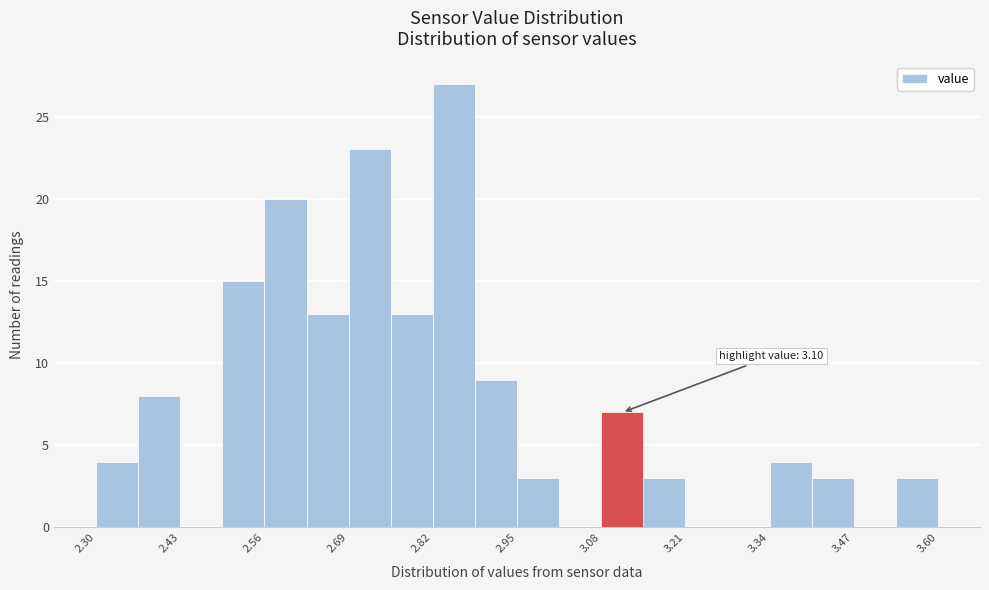

Read against the x-axis, roughly where is the centre of the tallest bar?

2.86